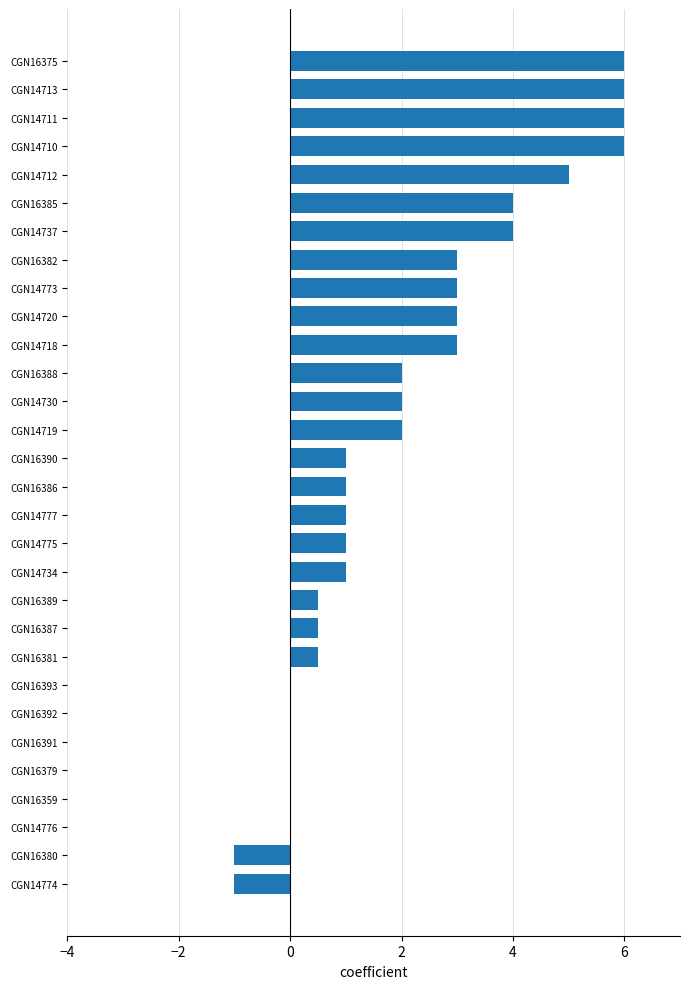

Are the bars grouped side by side (vs. stacked)?

No